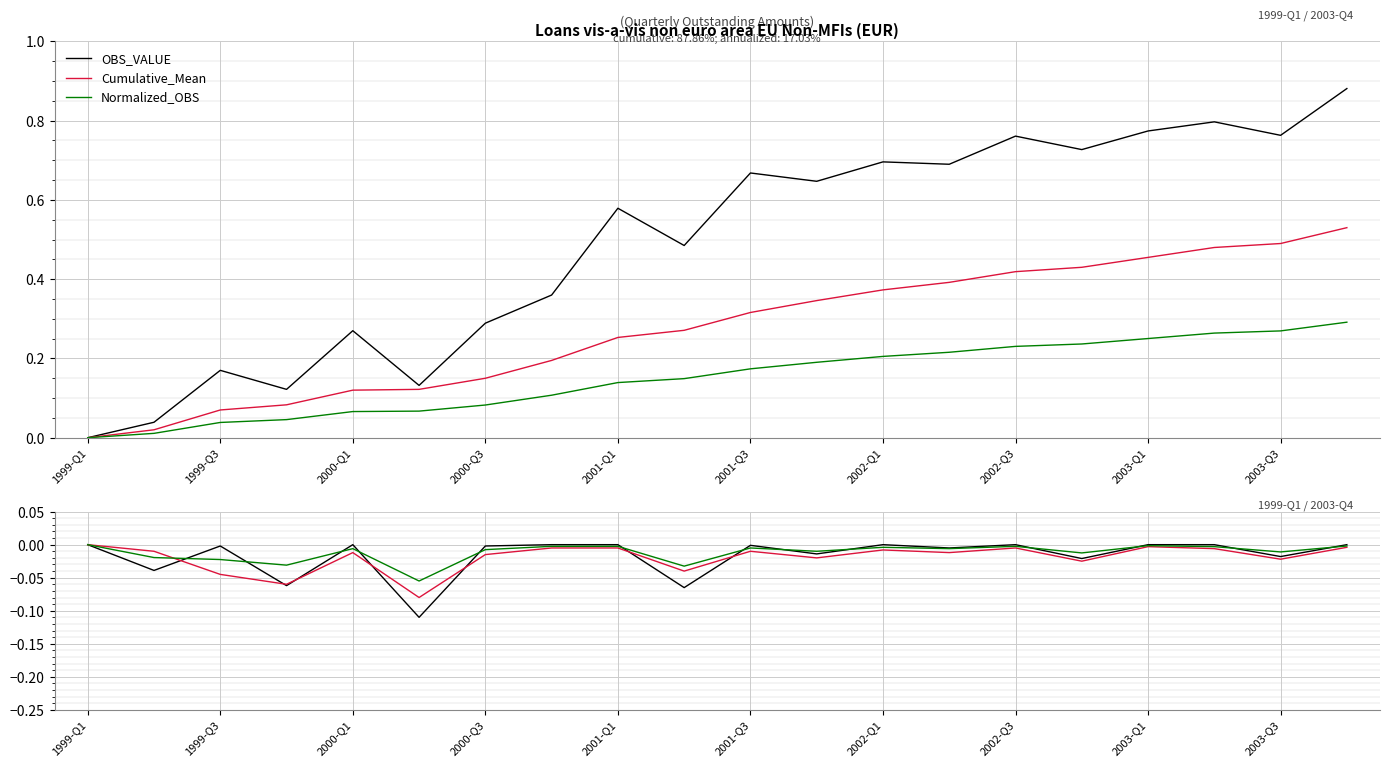

How many data points does each series have?

20